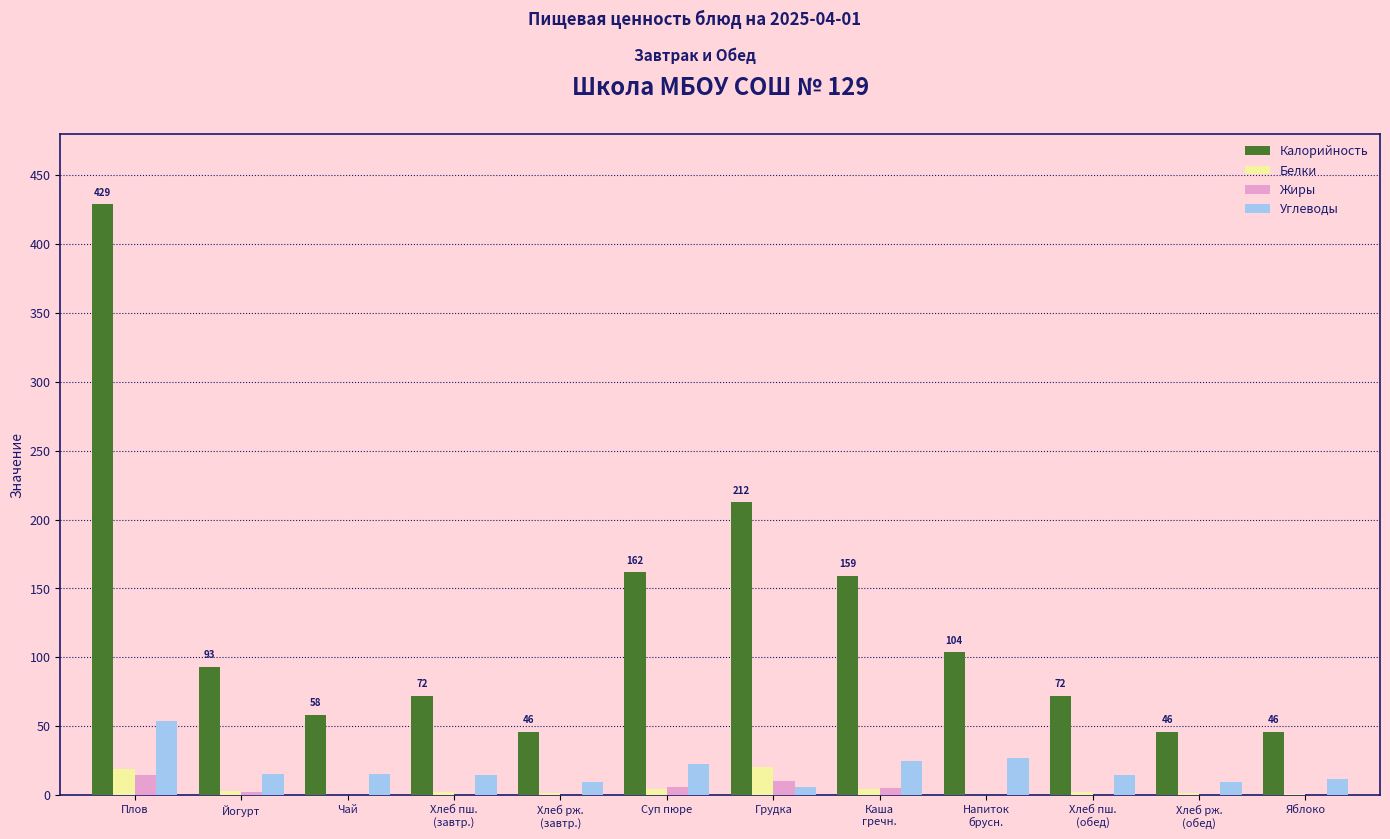

How many groups of bars are there?

12